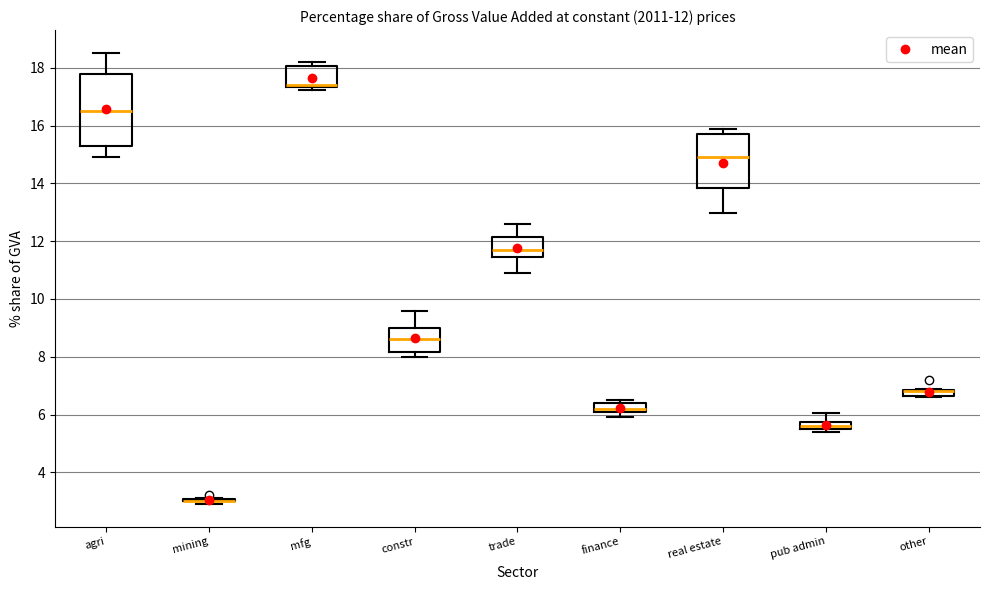

Comparing the boxes themselves (not the whiskers), which one is the tallest?

agri